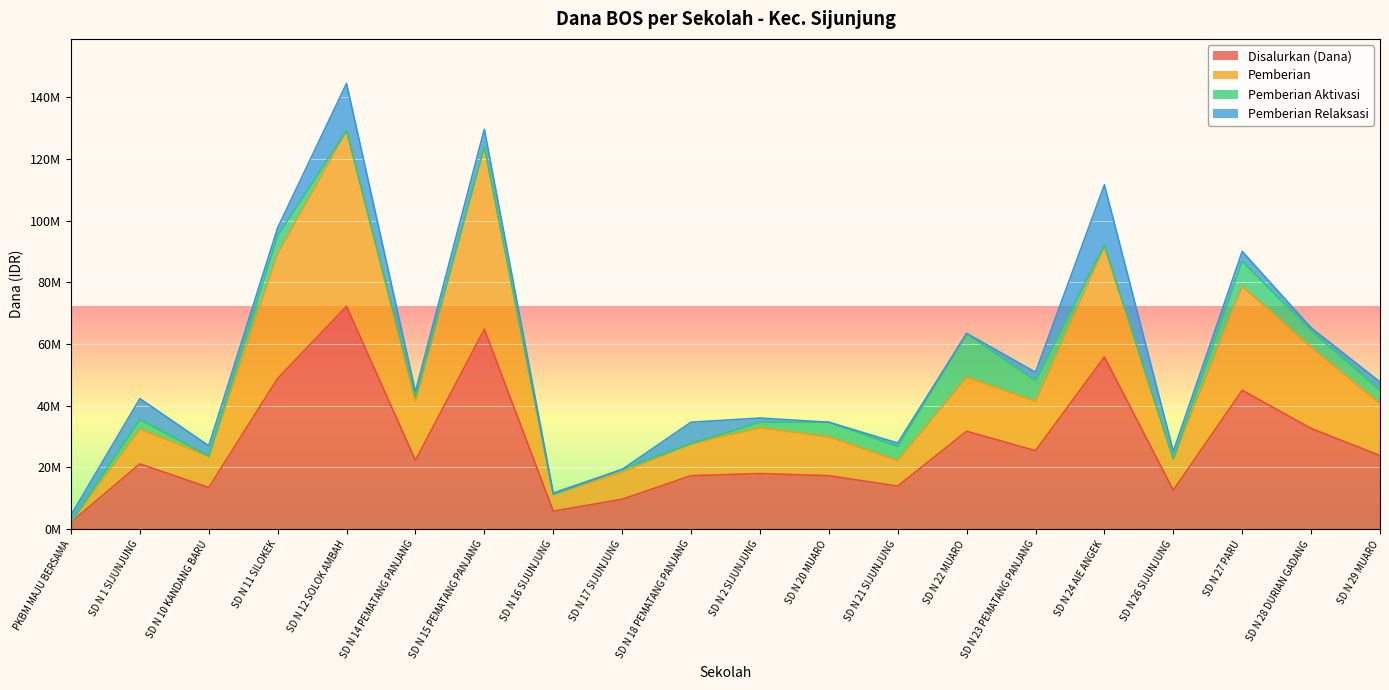

What position from the left is SD N 22 MUARO?

14